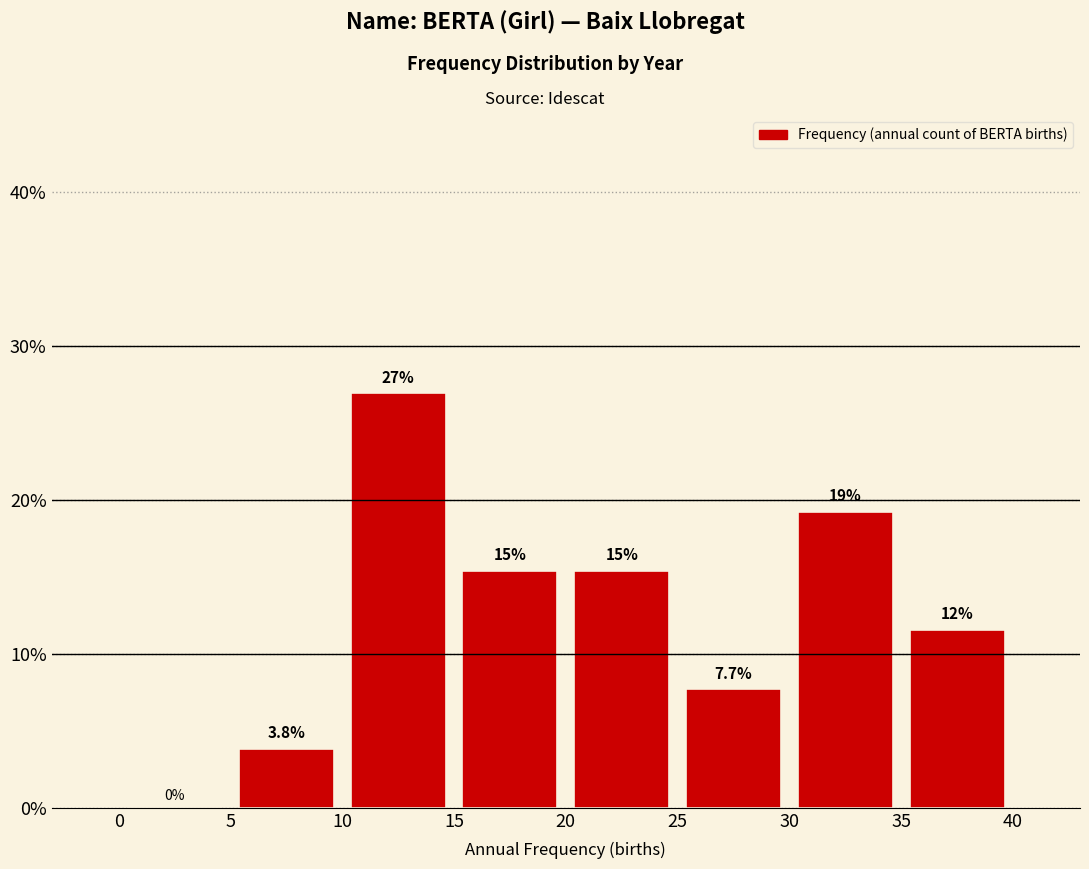

Which range on the x-axis has the tallest bar?

10 to 15